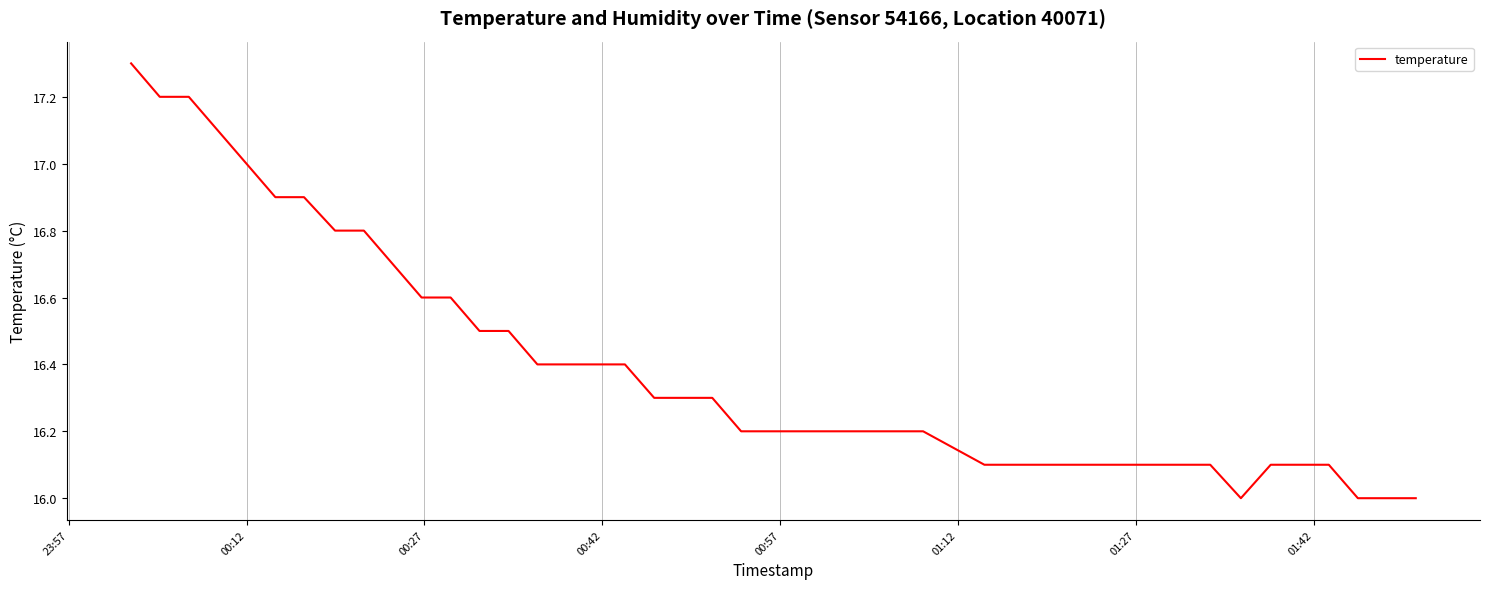

What is the smallest value displayed?

16.0